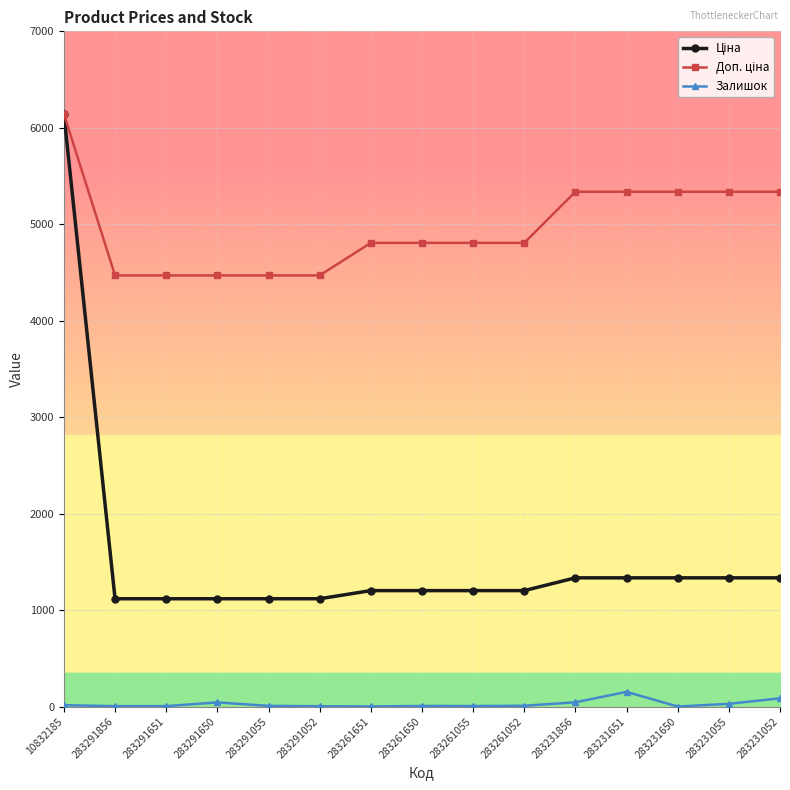

At which category does the chart reach its peak across all series?

10832185